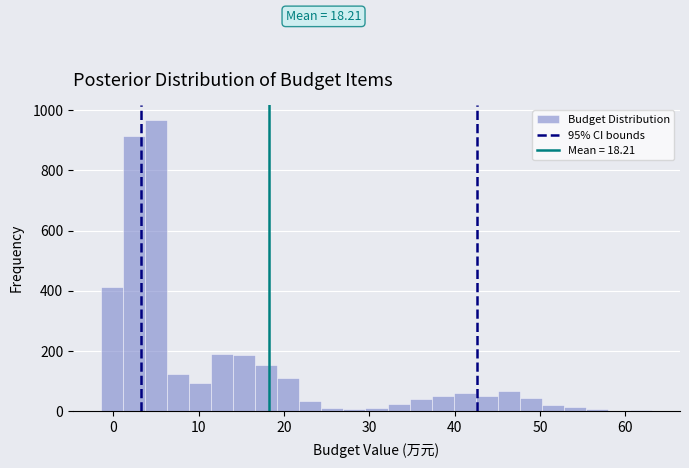

Around what value on the x-axis is the tallest bar? Give the approximate position of its centre, as read against the axis.

5